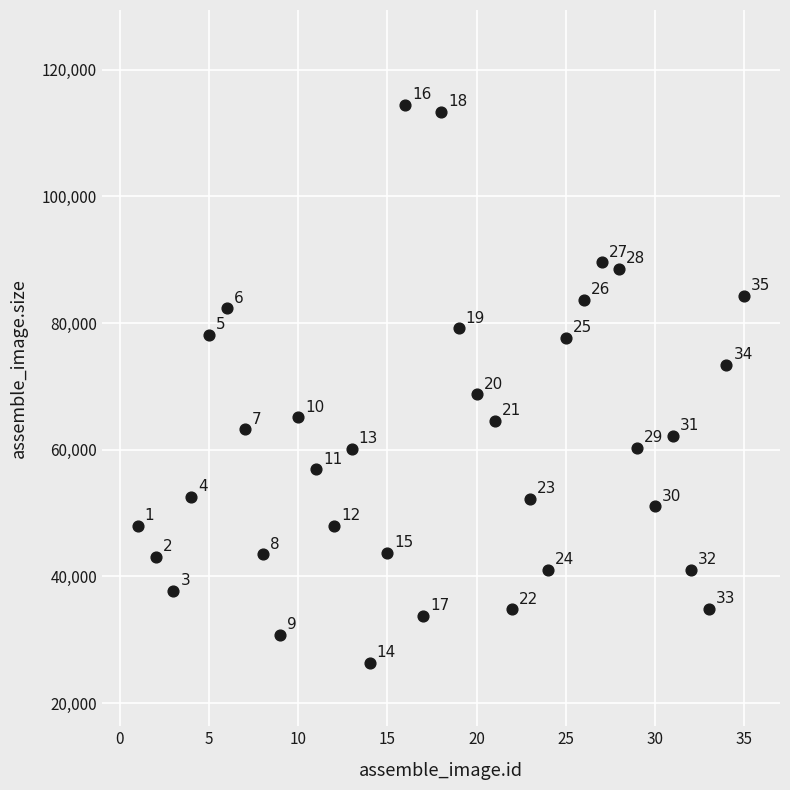

What is the range of Y values (max minus min)?

88072